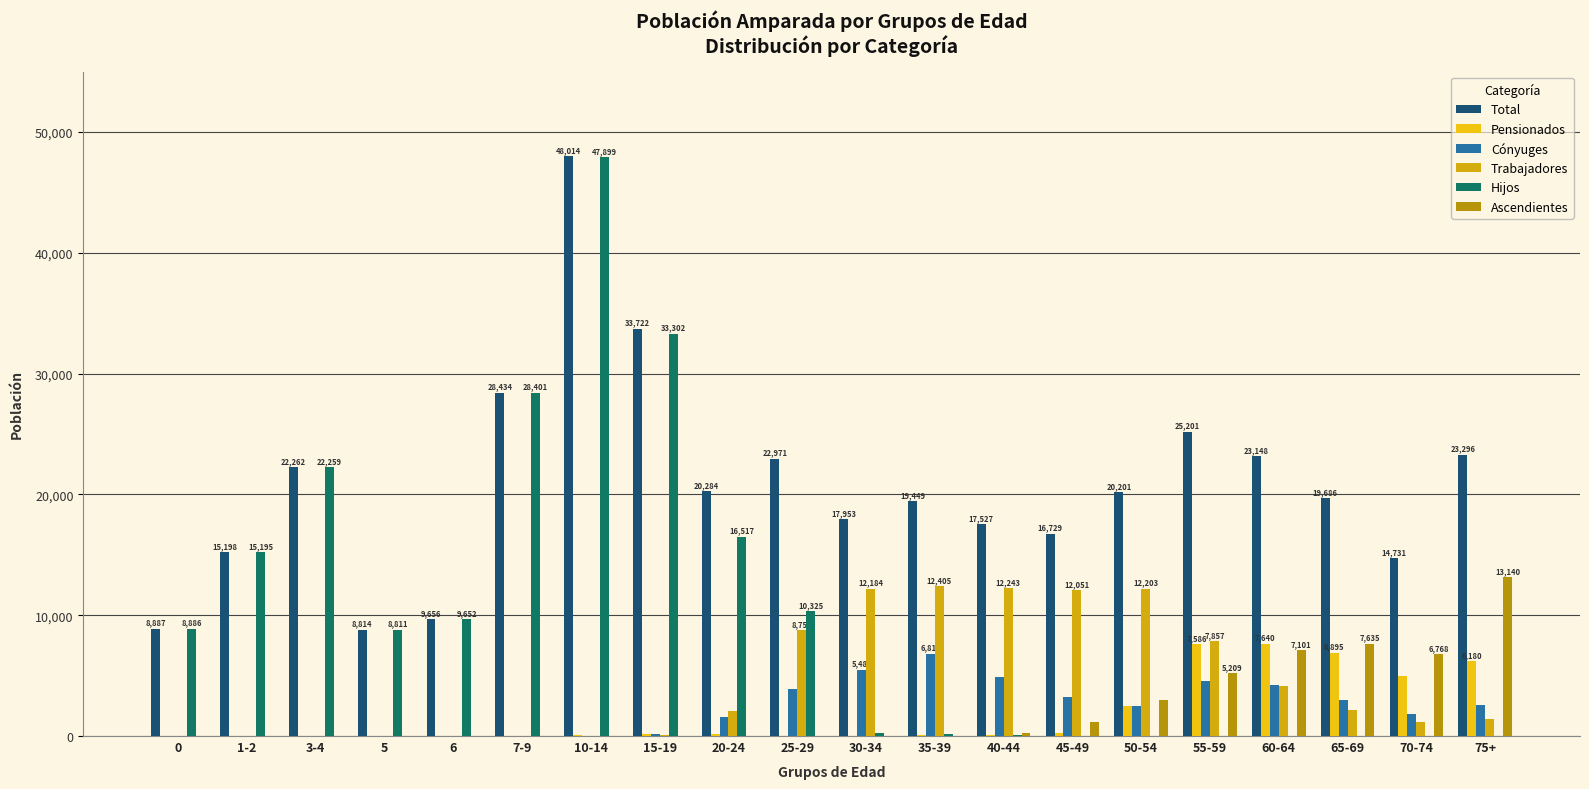

How many groups of bars are there?

20